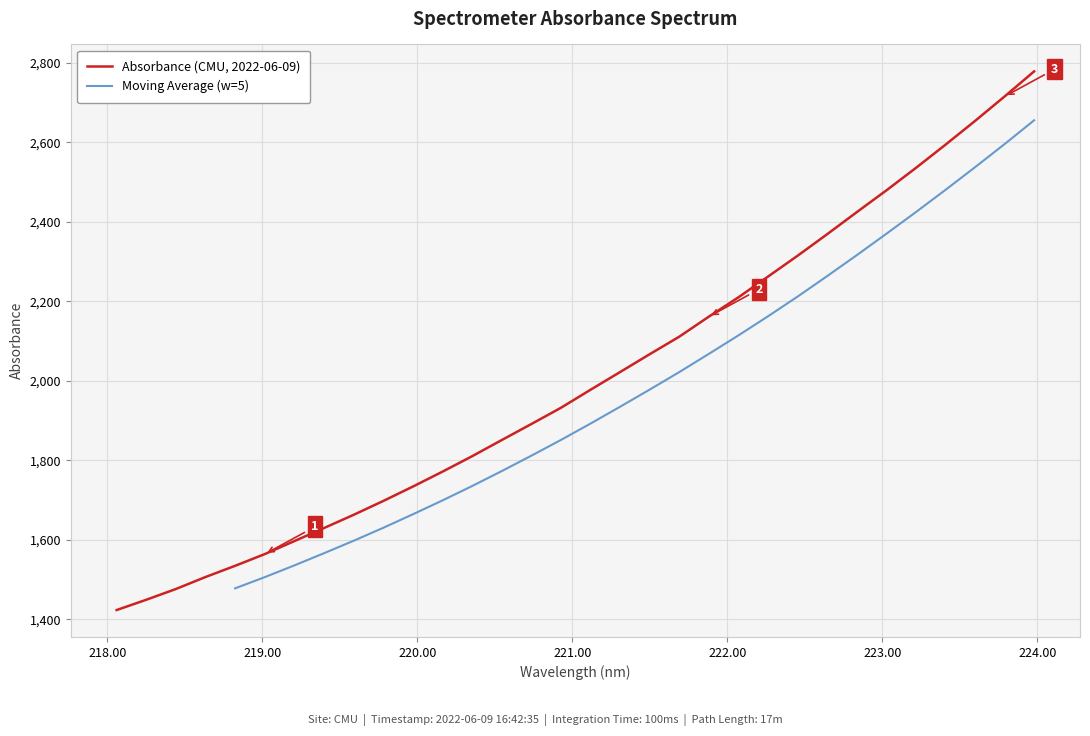

Approximately how many times larger is the value at 221.8812 compared to 219.0156?

1.4